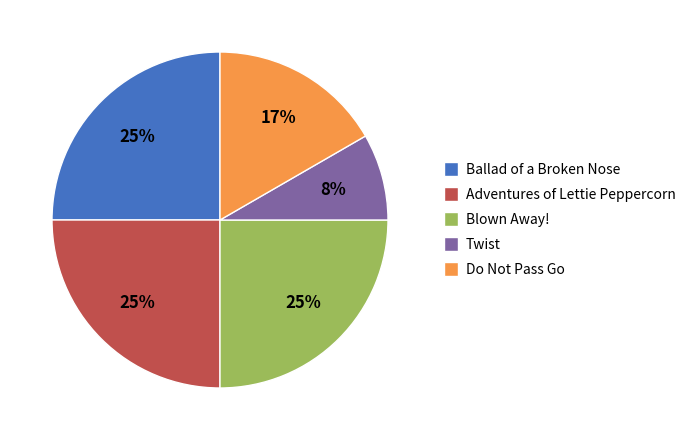

Count the number of slices in the pie.

5